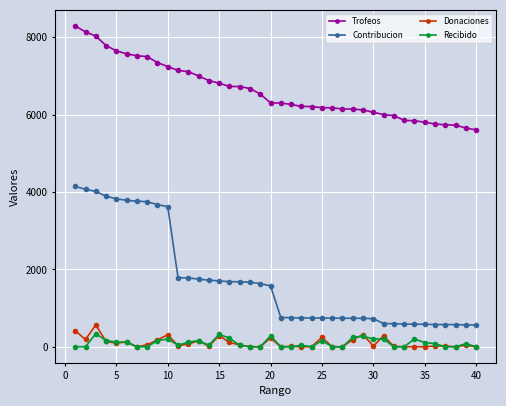

True or false: Recibido and Trofeos cross at least once.

False